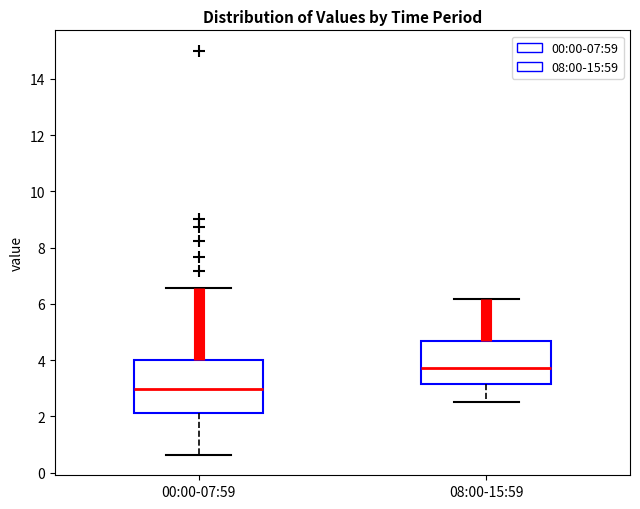

Reading left to right, transcribe this box plot: for each box, give where its median line is, the range the box spans, and where its two whiskers end, as read against the y-axis. The values are not printed on the chart, so give them approximately, as read against the axis.

00:00-07:59: median 3.0, box 2.2 to 4.0, whiskers 0.6 to 6.6
08:00-15:59: median 3.8, box 3.2 to 4.6, whiskers 2.6 to 6.2